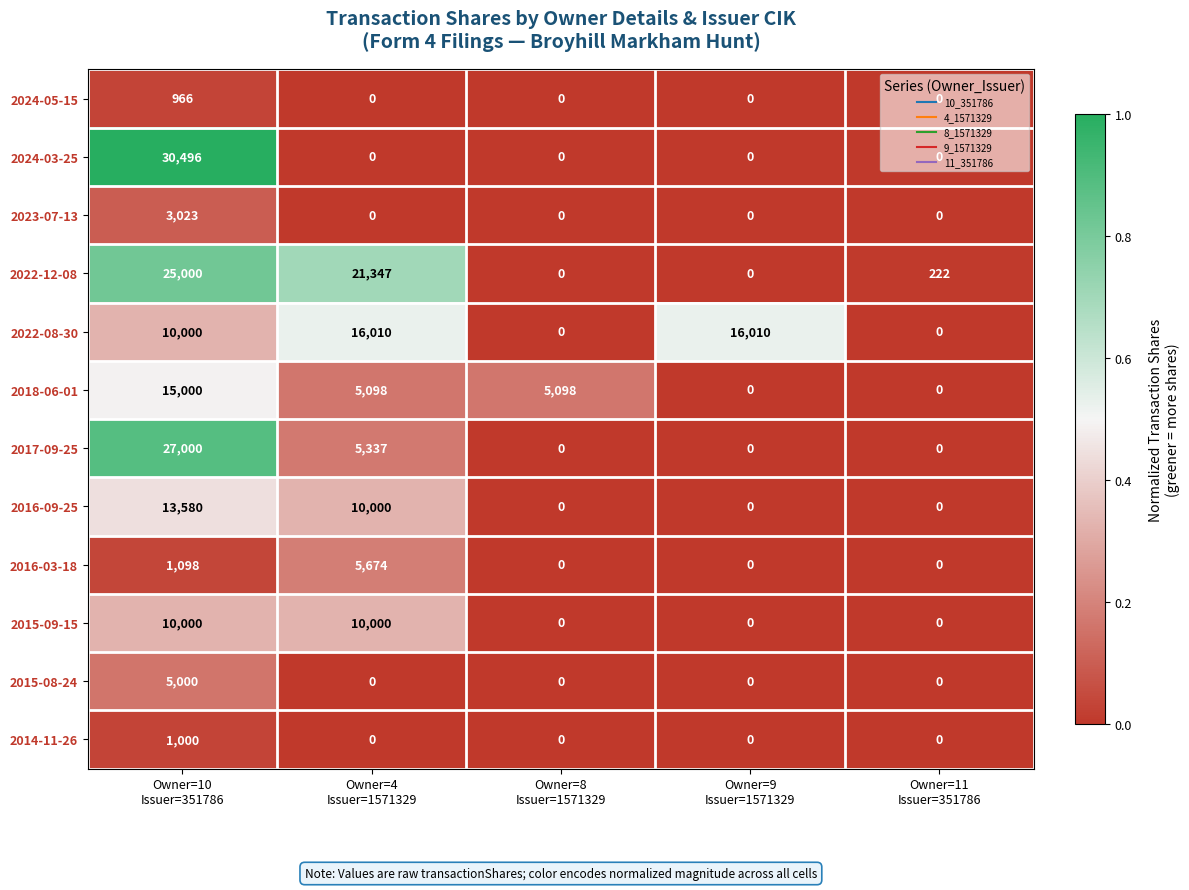

At which category is the sum across all series the highest?

Owner=10
Issuer=351786